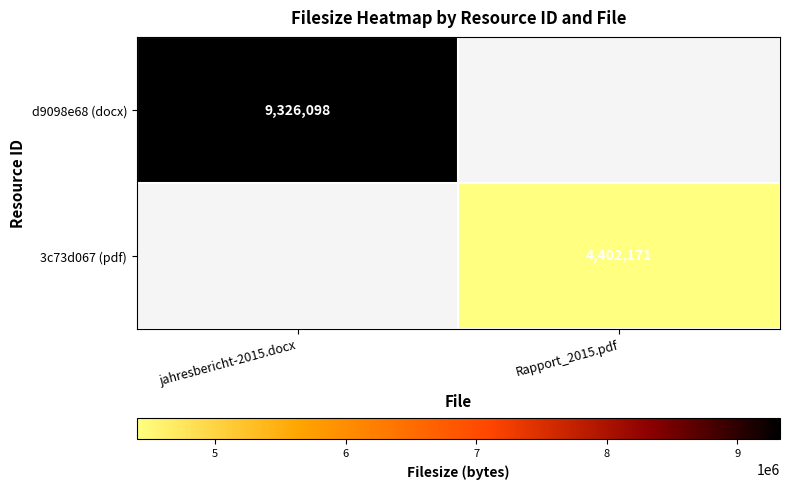

At how many categories does at least one series exceed 5075682?

1